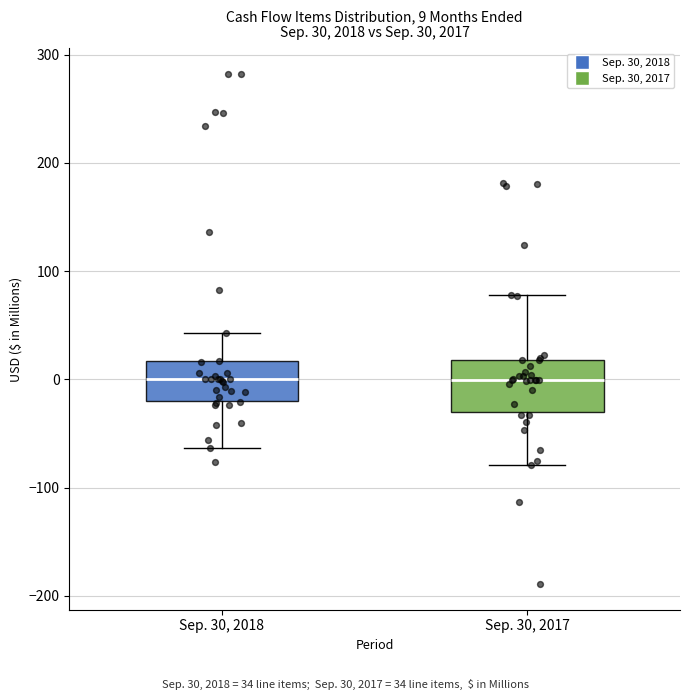

Which box is the tallest, from its lower edge to its upper edge?

Sep. 30, 2017